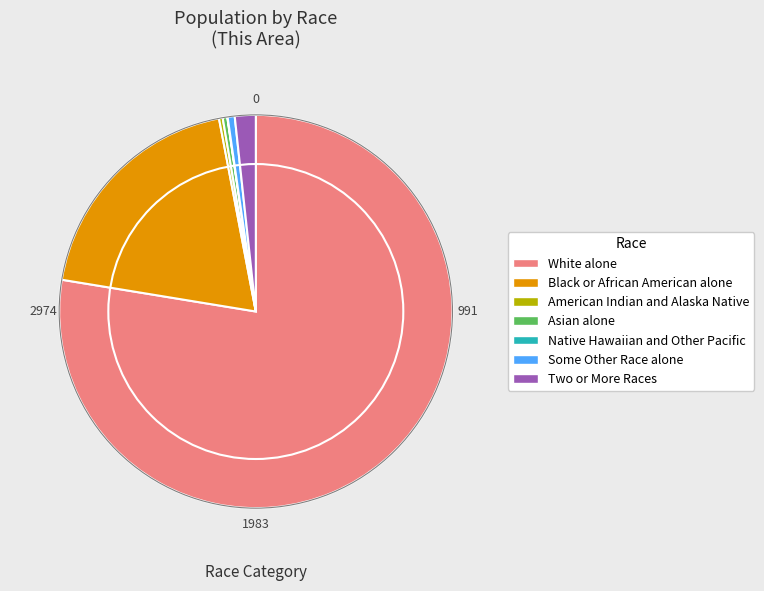

True or false: White alone accounts for 78% of the total.

True